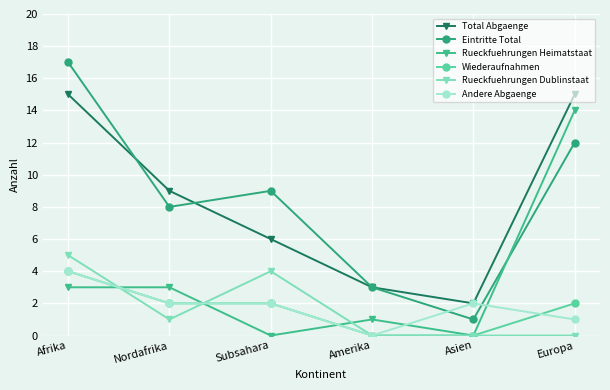

At which category is the sum across all series the highest?

Afrika